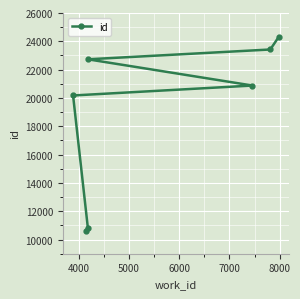

The chart shows a value of 9397 at 6000. True or false?

False